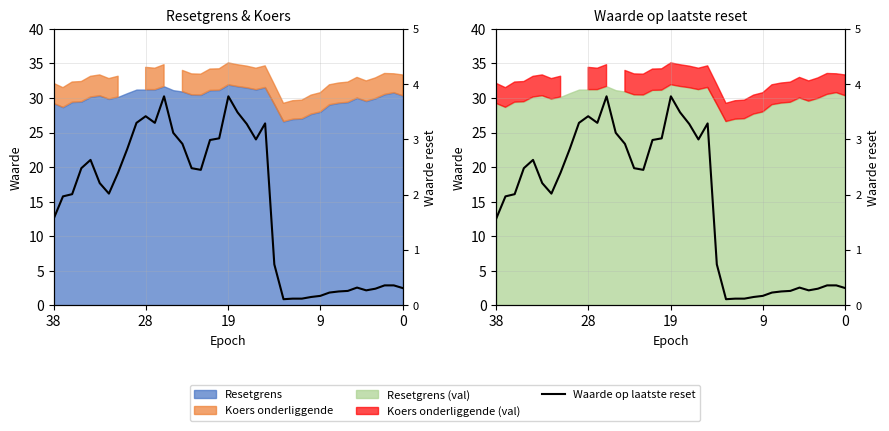

Does the chart display data point markers on the line(s)?

No